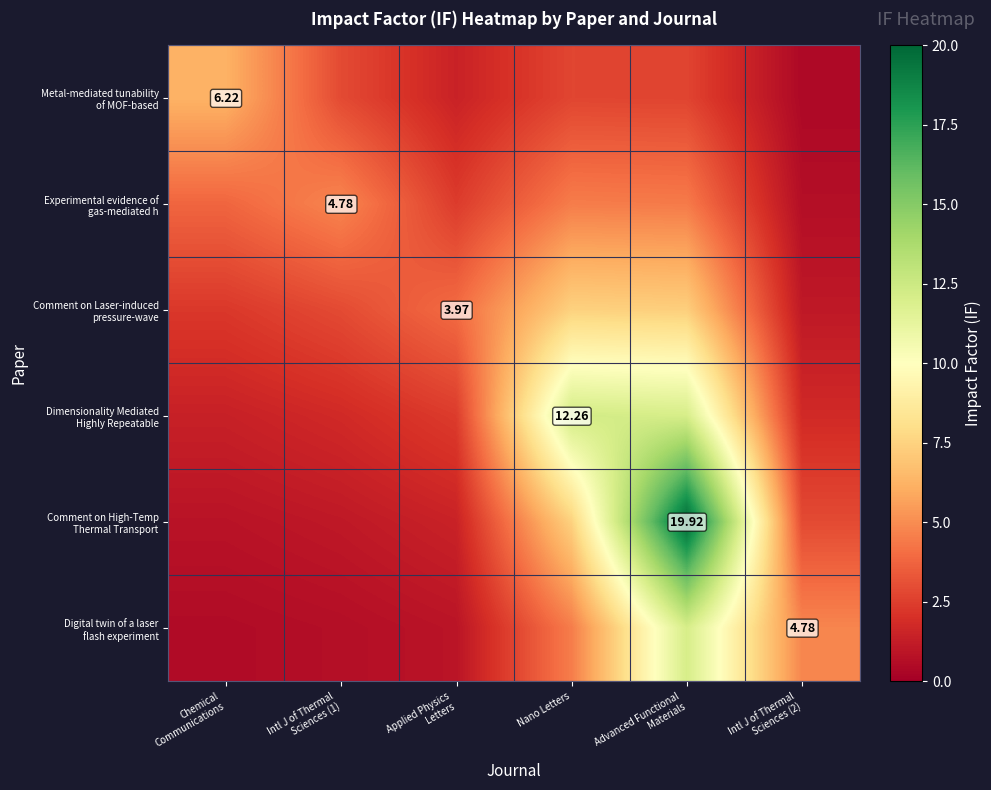

How many values in the Metal-mediated tunability of MOF-based series are below 2?

2